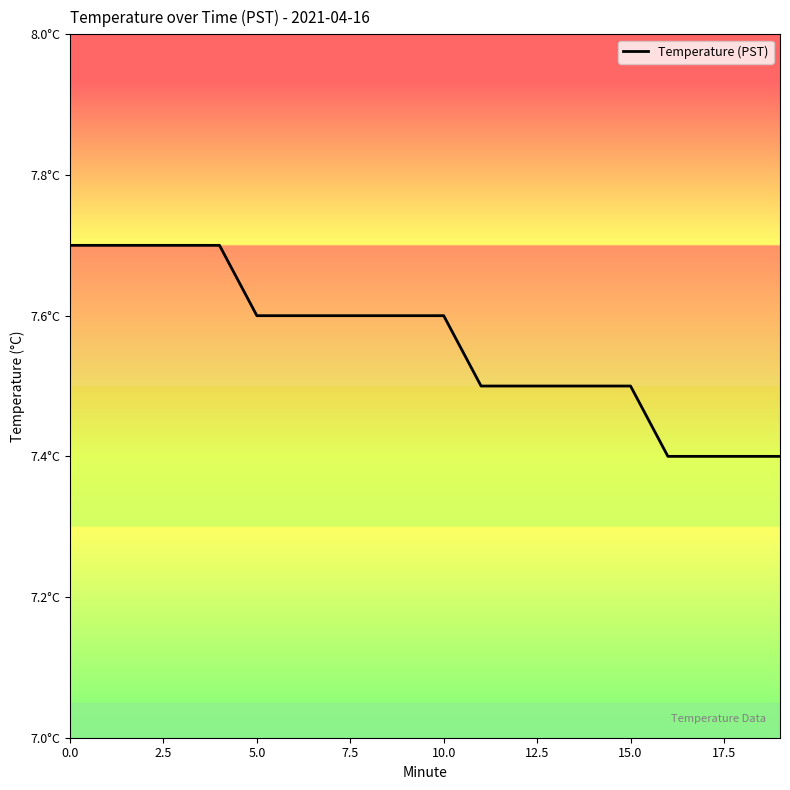

Does the chart have visible grid lines?

No